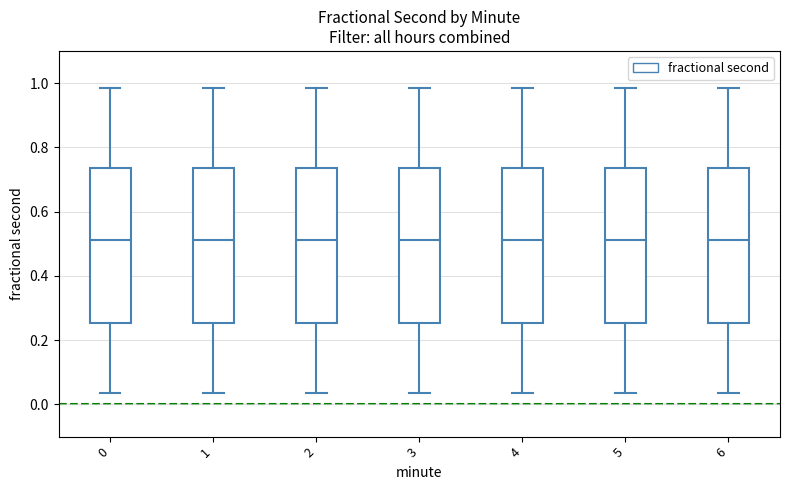

Reading left to right, transcribe this box plot: for each box, give where its median line is, the range the box spans, and where its two whiskers end, as read against the y-axis. The values are not printed on the chart, so give them approximately, as read against the axis.

0: median 0.52, box 0.26 to 0.74, whiskers 0.04 to 0.98
1: median 0.52, box 0.26 to 0.74, whiskers 0.04 to 0.98
2: median 0.52, box 0.26 to 0.74, whiskers 0.04 to 0.98
3: median 0.52, box 0.26 to 0.74, whiskers 0.04 to 0.98
4: median 0.52, box 0.26 to 0.74, whiskers 0.04 to 0.98
5: median 0.52, box 0.26 to 0.74, whiskers 0.04 to 0.98
6: median 0.52, box 0.26 to 0.74, whiskers 0.04 to 0.98